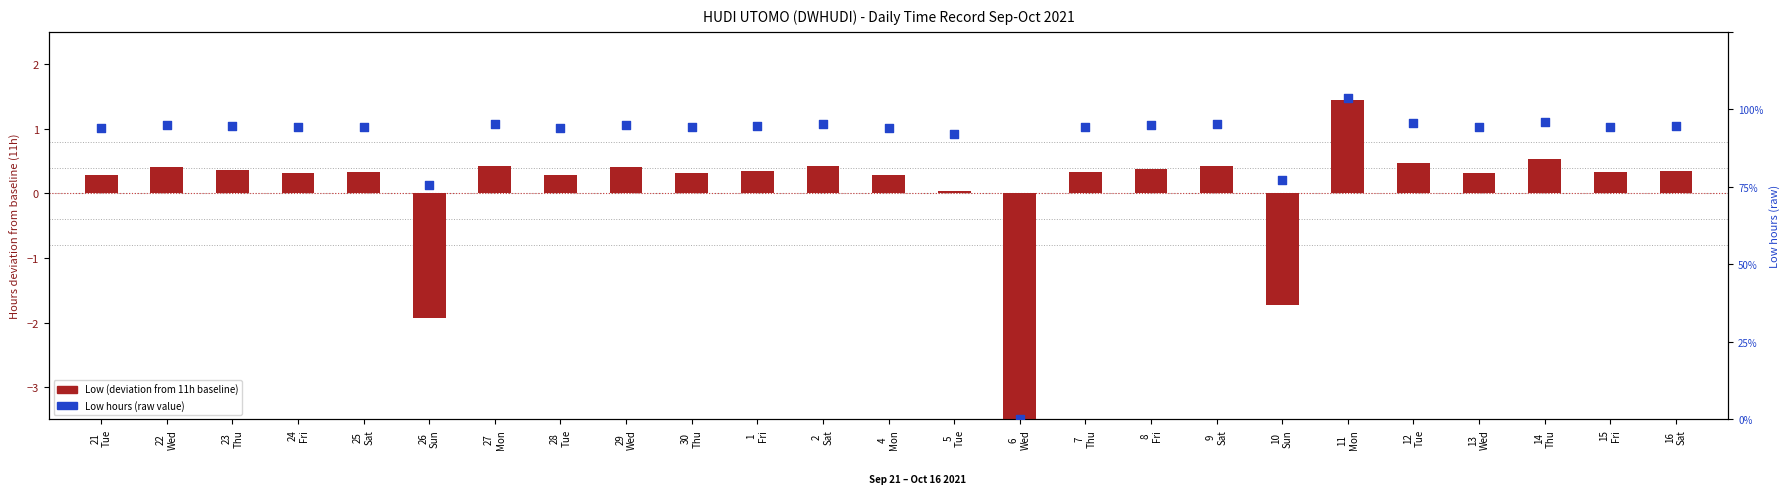

What are all the series names shown in the legend?

Low (deviation from 11h), Low hours (raw)